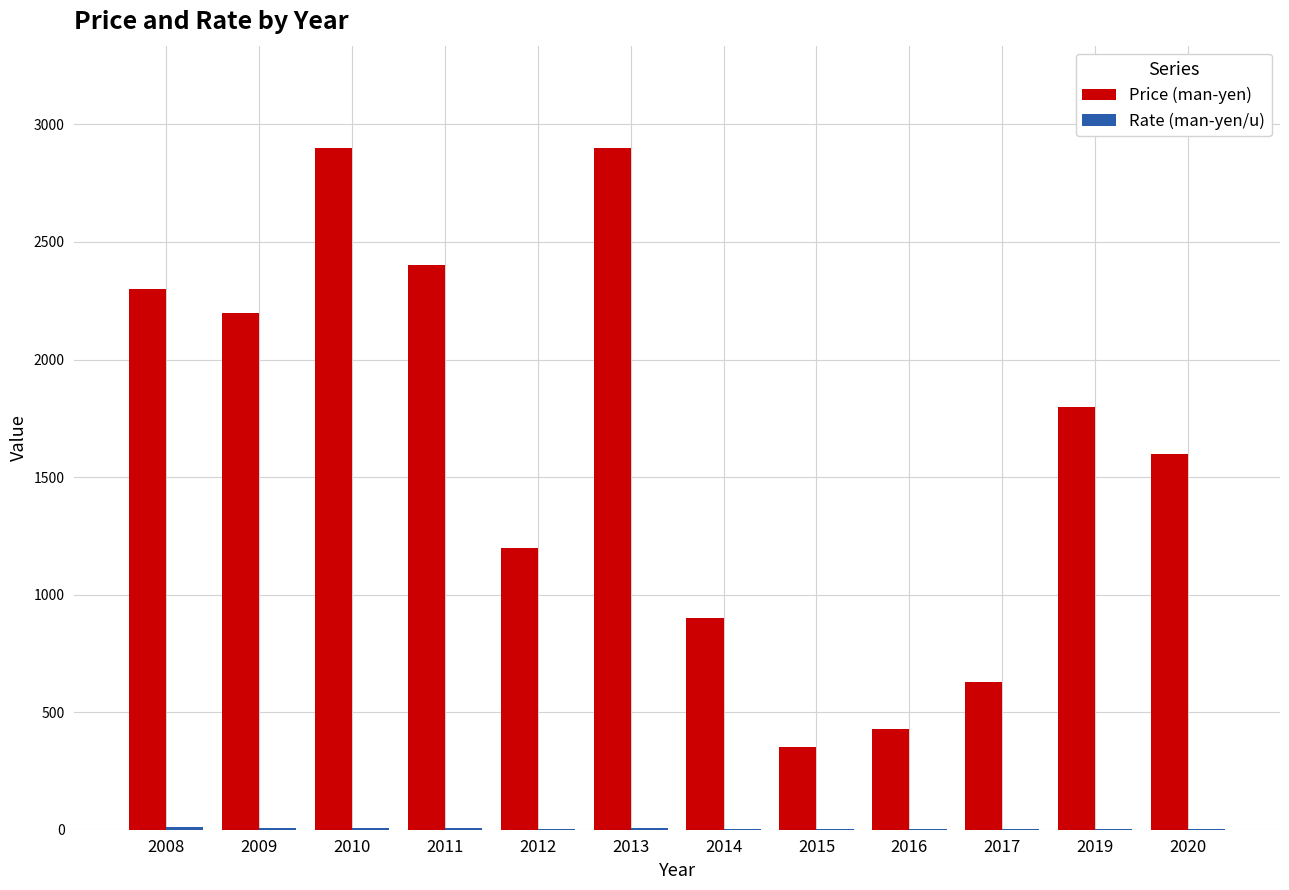

True or false: Price (man-yen) has a value of 350.0 at 2015.

True